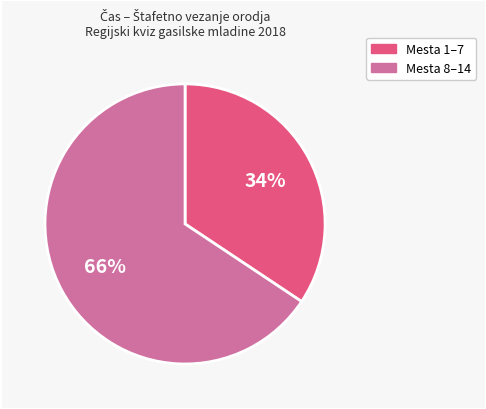

Is there any slice that represents more than half of the pie?

Yes